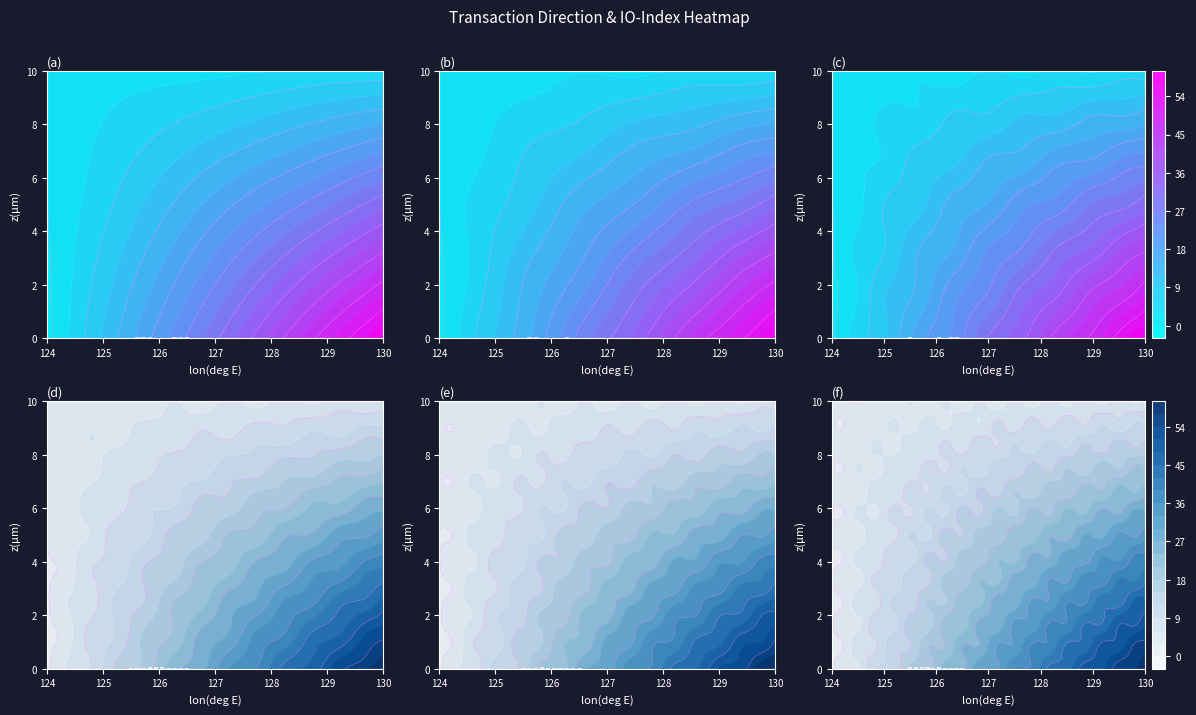

The value of panel (c) at 7 is 0.0. True or false?

False